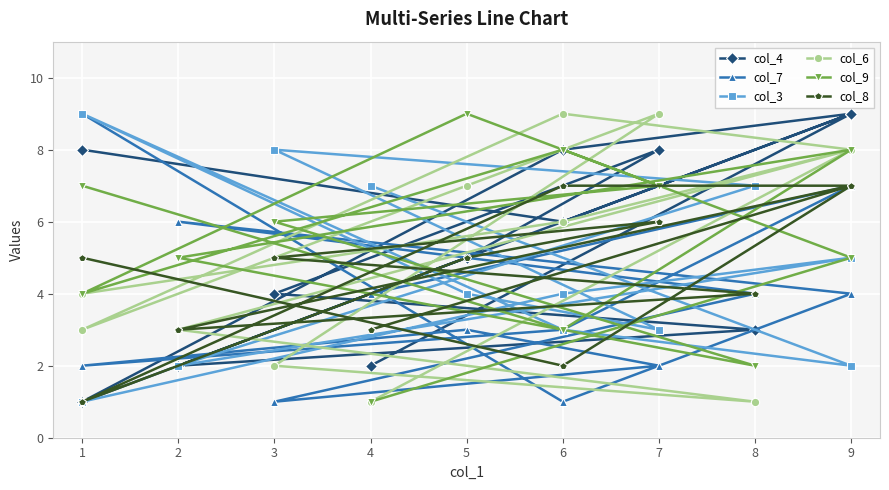

Which series has the largest total across all categories?

col_4